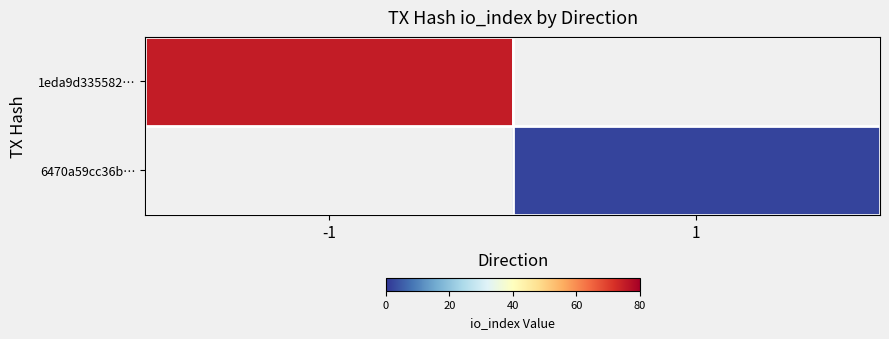

How many categories are shown in the chart?

2